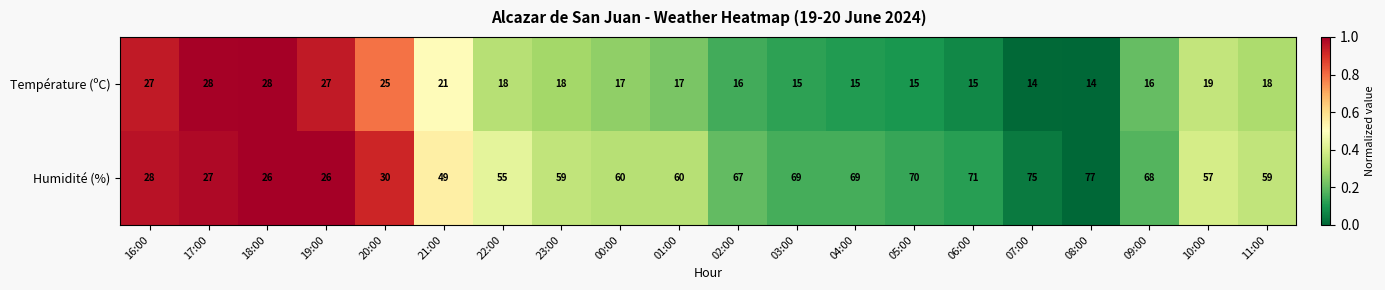

Which label corresponds to the largest value in the chart?

08:00